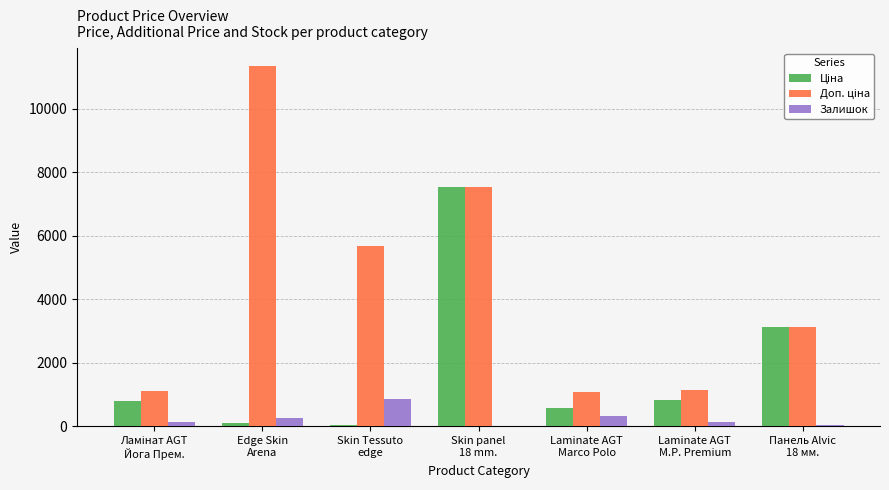

Are the bars grouped side by side (vs. stacked)?

Yes